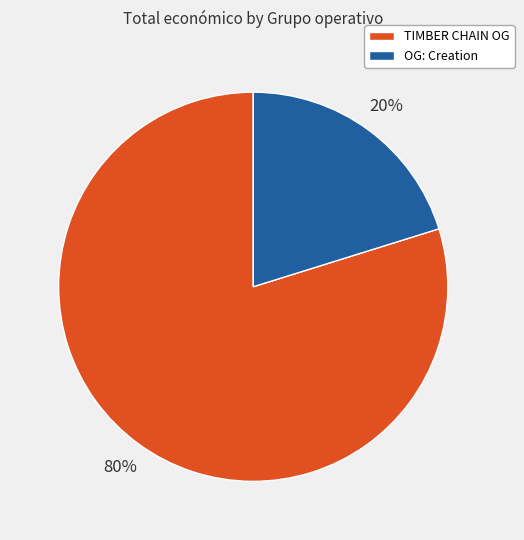

To the nearest percent, what is the difference between the largest and smallest slice percentages?

60%